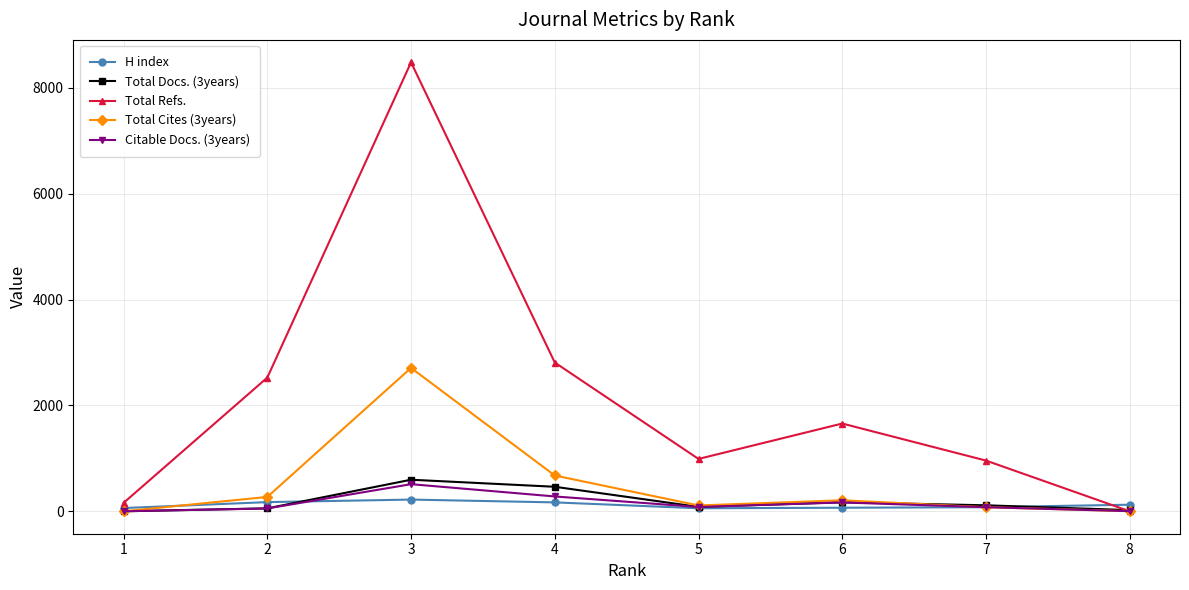

What is the difference between the maximum and minimum values in the Total Cites (3years) series?

2709